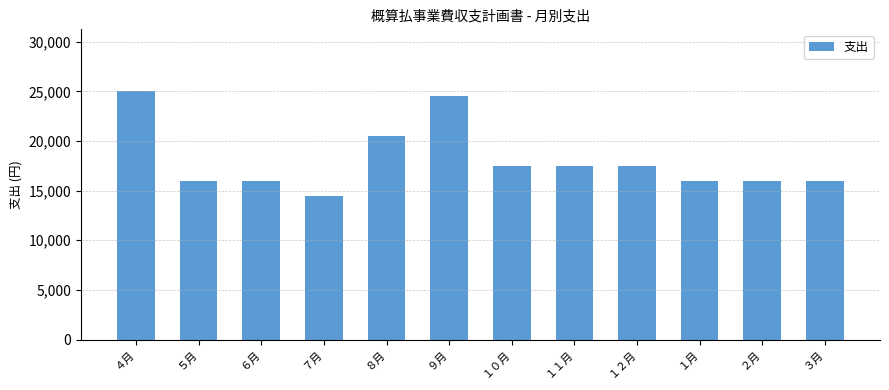

Which label corresponds to the smallest value in the chart?

７月